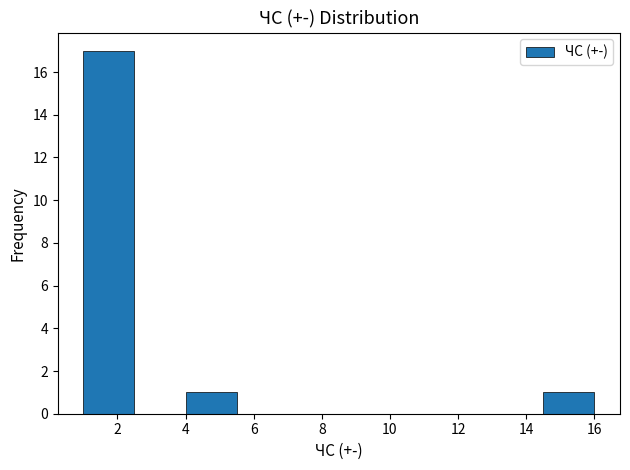

Reading left to right, transcribe this chart: for each bar, give the range it covers on the x-axis and its height. Neither the bar edges nor the heights are printed on the chart, so give them approximately, as read against the axes.

1.0 to 2.5: 17
2.5 to 4.0: 0
4.0 to 5.5: 1
5.5 to 7.0: 0
7.0 to 8.5: 0
8.5 to 10.0: 0
10.0 to 11.5: 0
11.5 to 13.0: 0
13.0 to 14.5: 0
14.5 to 16.0: 1